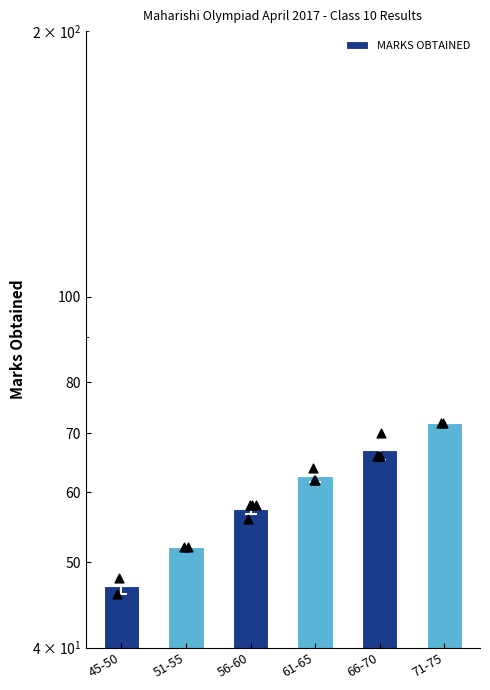

What is the change in value from 45-50 to 66-70?

+20.0